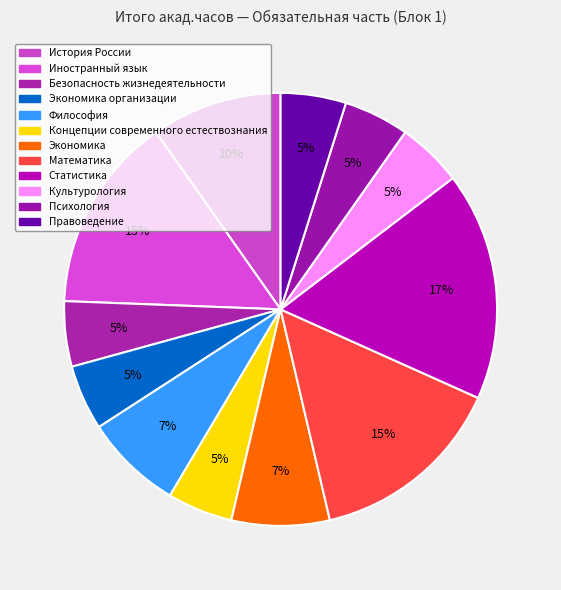

How many segments does this pie chart have?

12